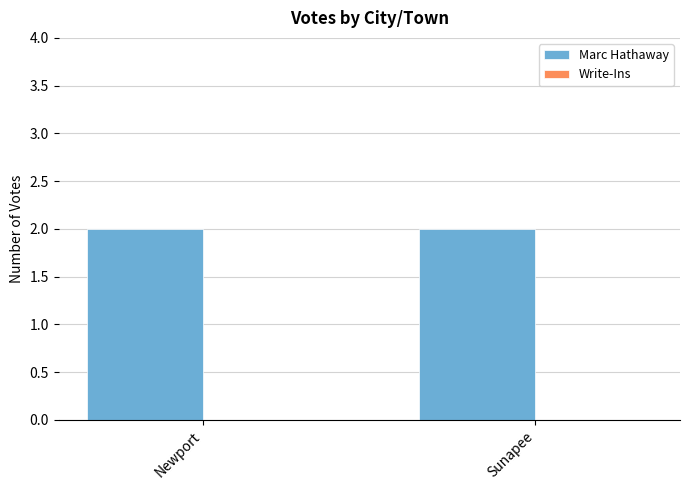

Count the number of data series in this chart.

2